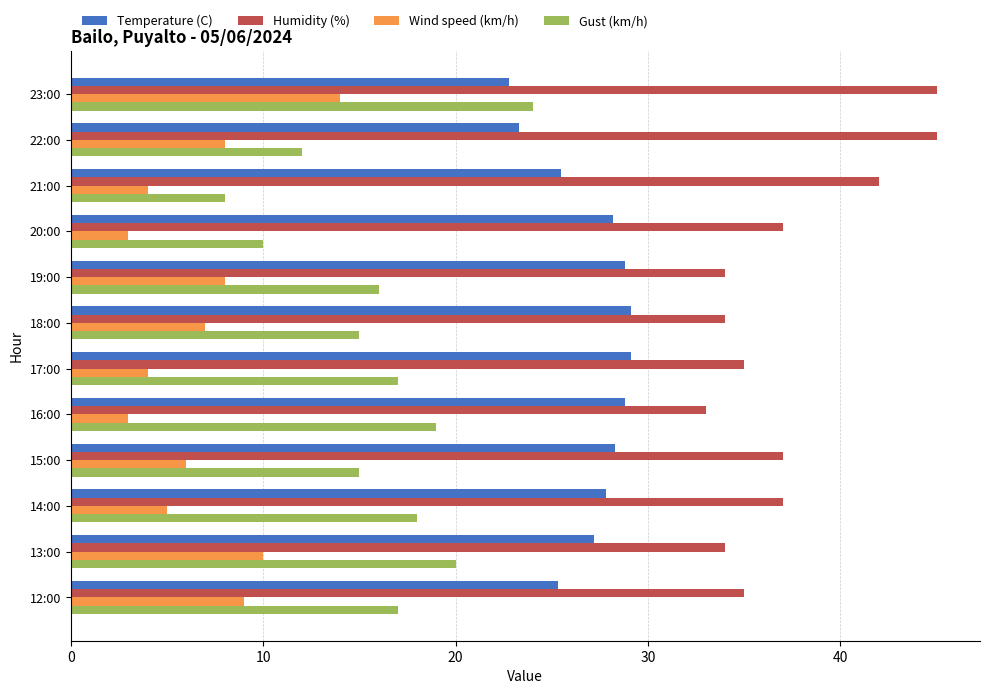

The value of Humidity (%) at 14:00 is 51.5. True or false?

False